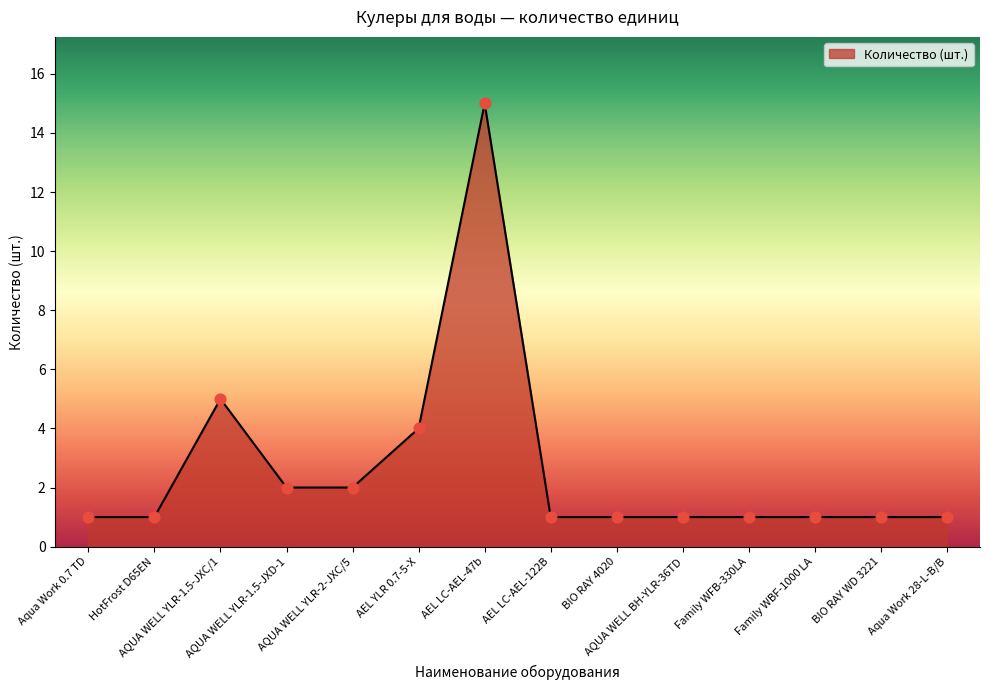

What is the ratio of the value at Aqua Work 0.7 TD to the value at AQUA WELL YLR-2-JXС/5?

0.5